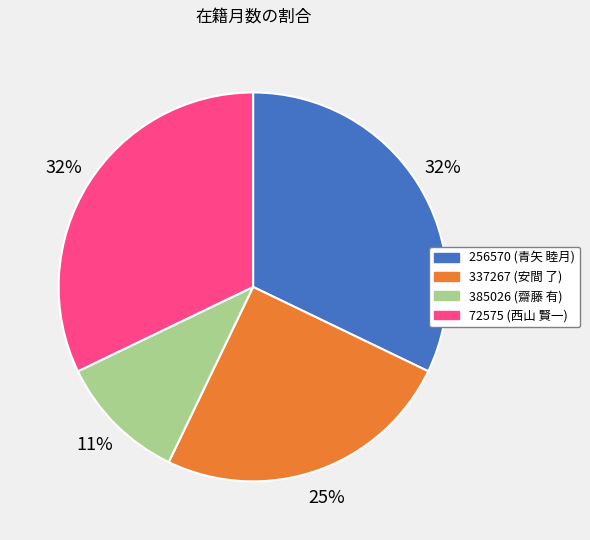

How many segments does this pie chart have?

4